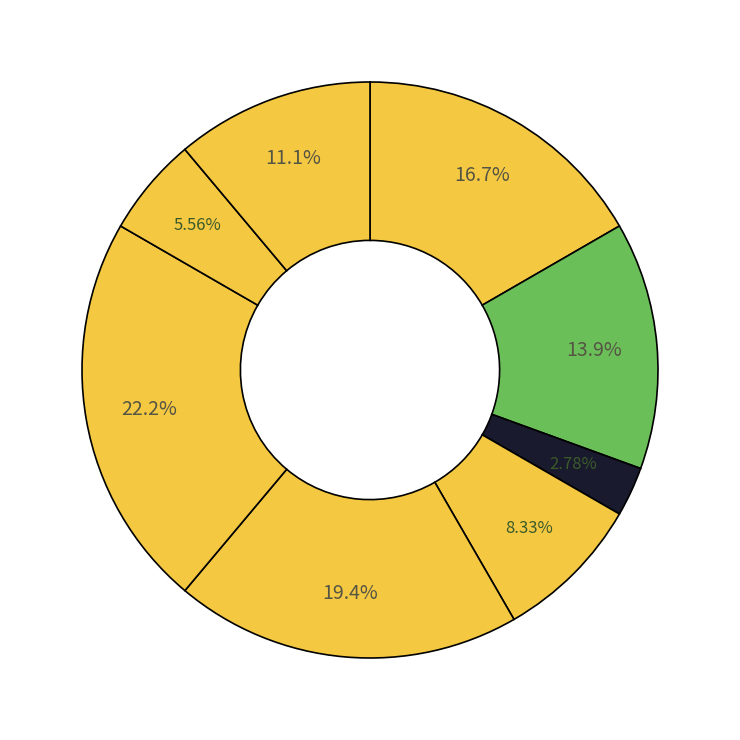

Is there a majority slice in this chart?

No